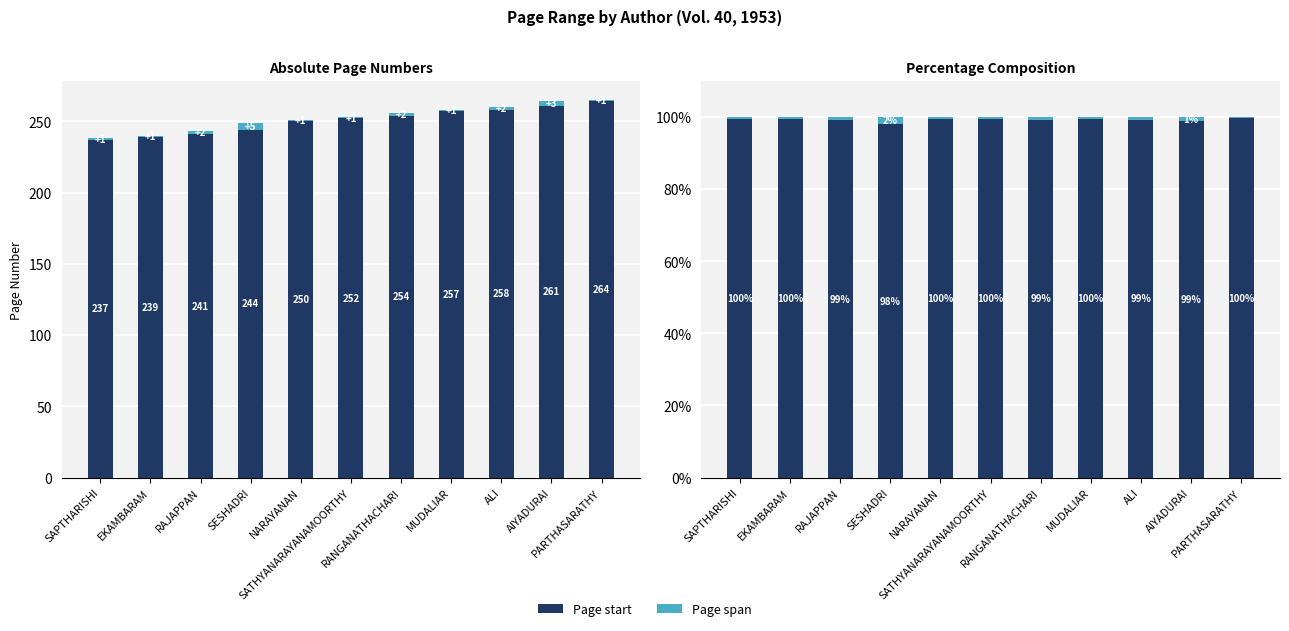

What is the label of the 1st bar from the left?

SAPTHARISHI